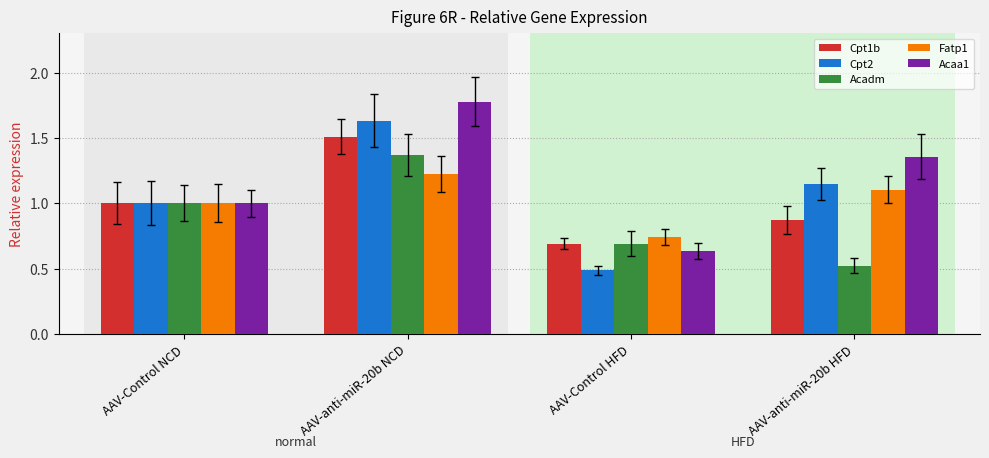

Which category has the highest value across all series?

AAV-anti-miR-20b NCD